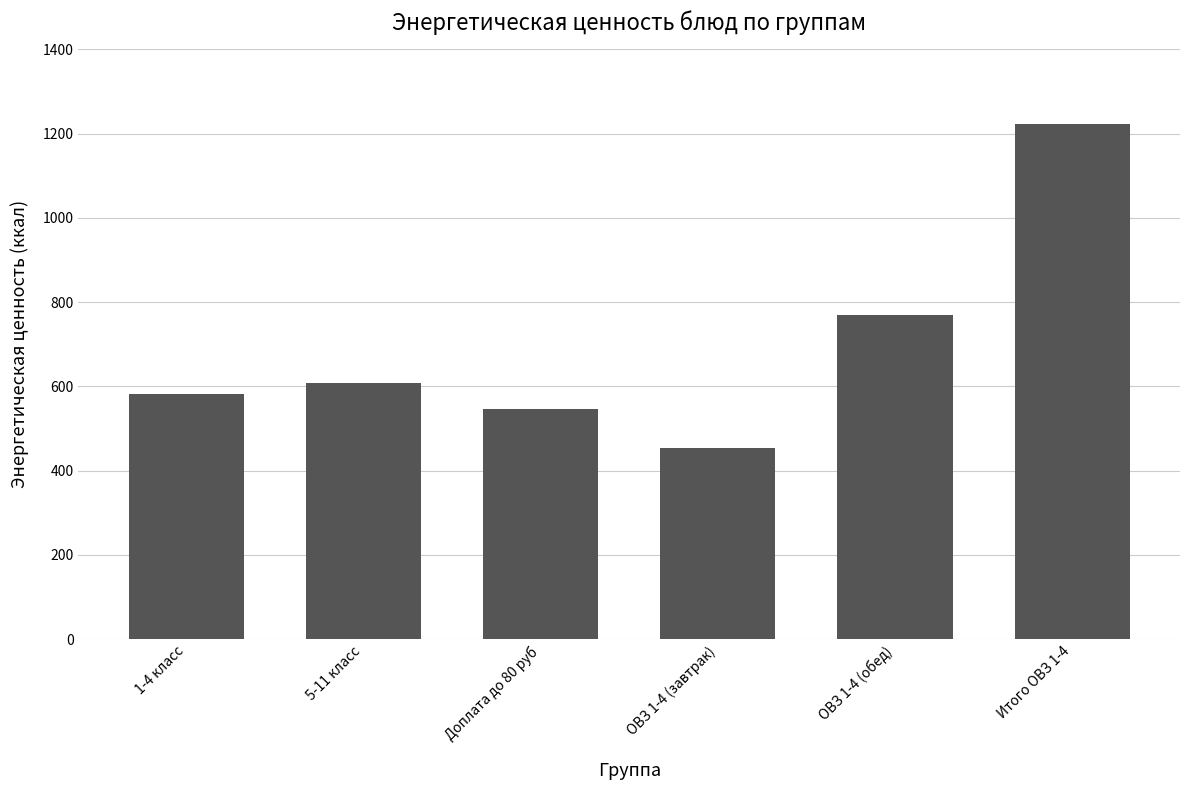

What is the smallest value displayed?

453.4